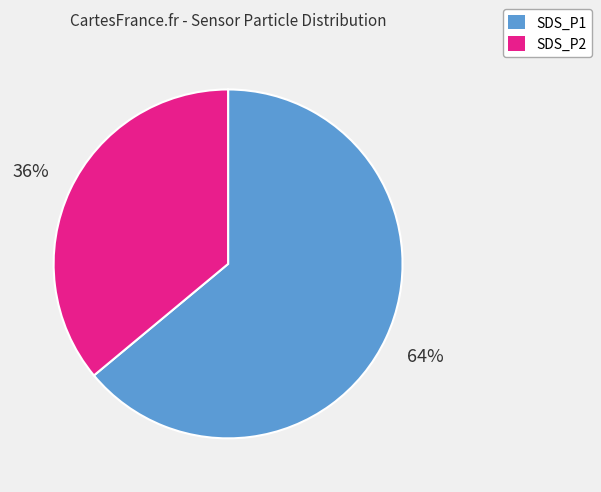

Count the number of slices in the pie.

2